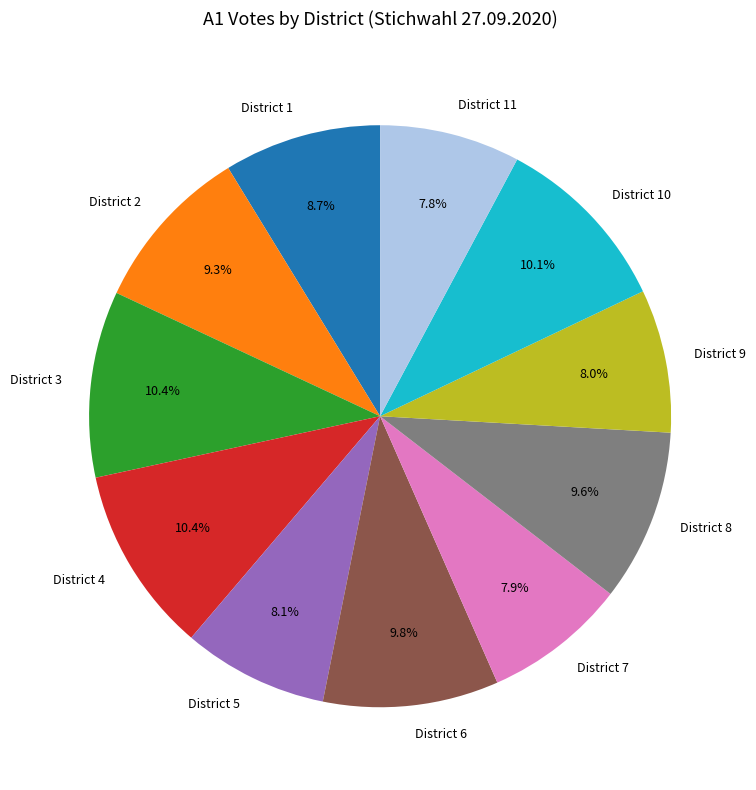

How many segments does this pie chart have?

11